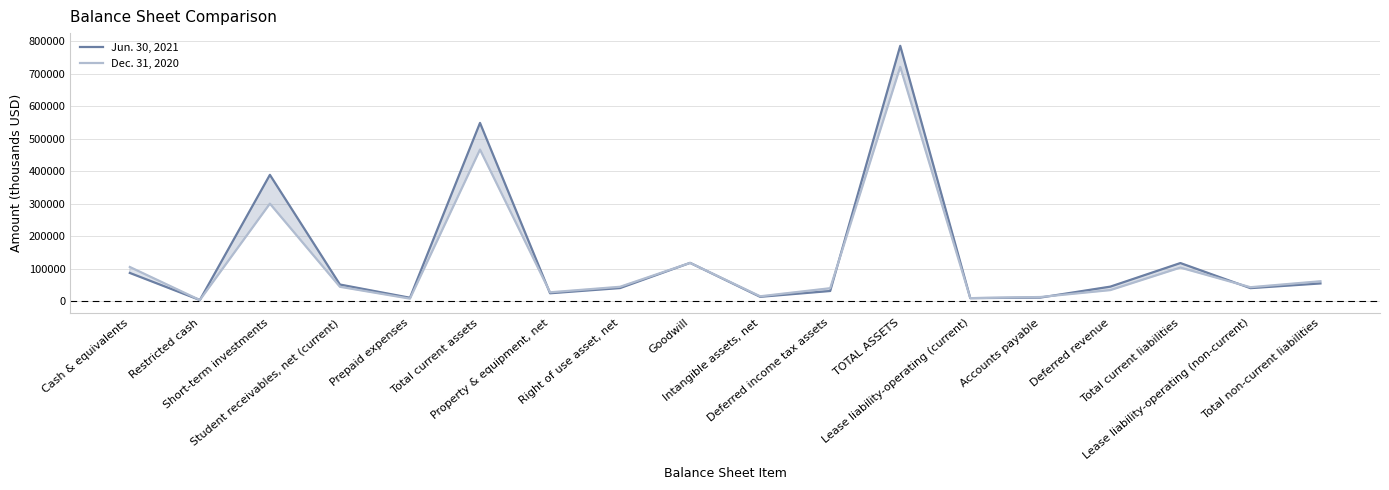

Reading left to right, transcribe all the data shown in this chart.

Jun. 30, 2021: Cash & equivalents=87343	Restricted cash=4000	Short-term investments=389310	Student receivables, net (current)=51682	Prepaid expenses=10986	Total current assets=549145	Property & equipment, net=24807	Right of use asset, net=40821	Goodwill=118312	Intangible assets, net=13856	Deferred income tax assets=31782	TOTAL ASSETS=786419	Lease liability-operating (current)=9779	Accounts payable=11533	Deferred revenue=45214	Total current liabilities=117772	Lease liability-operating (non-current)=40565	Total non-current liabilities=55035
Dec. 31, 2020: Cash & equivalents=105684	Restricted cash=4000	Short-term investments=300676	Student receivables, net (current)=44682	Prepaid expenses=8209	Total current assets=467061	Property & equipment, net=27761	Right of use asset, net=44773	Goodwill=118312	Intangible assets, net=15522	Deferred income tax assets=40351	TOTAL ASSETS=721517	Lease liability-operating (current)=9789	Accounts payable=13259	Deferred revenue=34534	Total current liabilities=103815	Lease liability-operating (non-current)=43405	Total non-current liabilities=61795